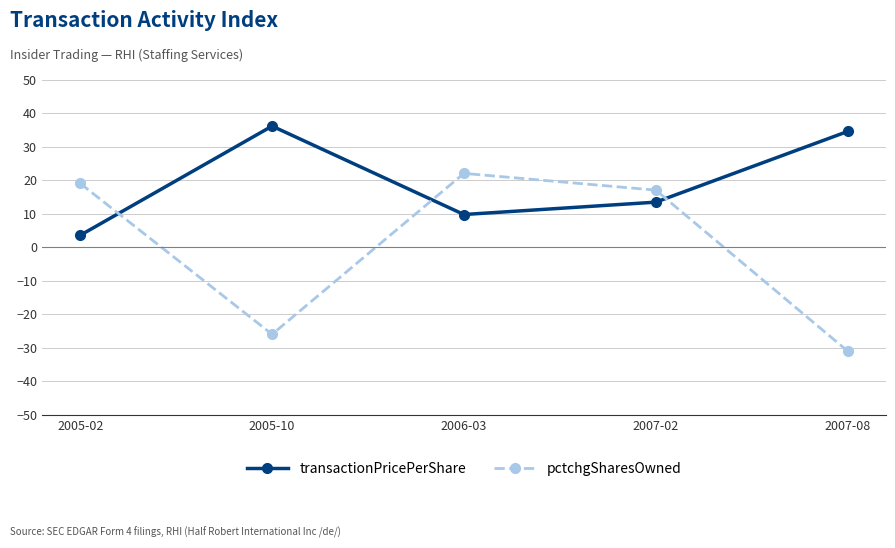

How many lines are shown in the chart?

2